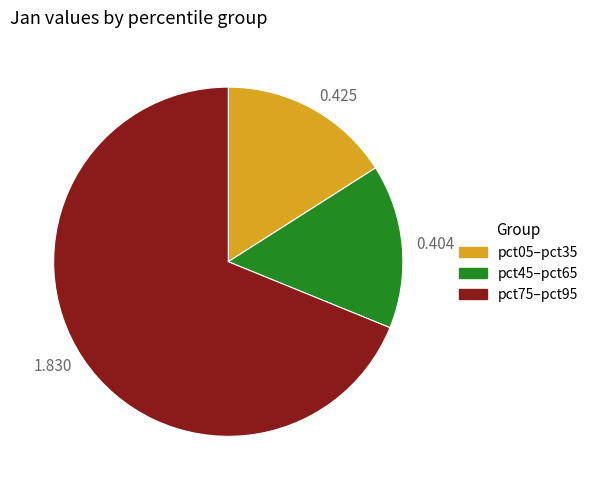

How many slices are in this pie chart?

3